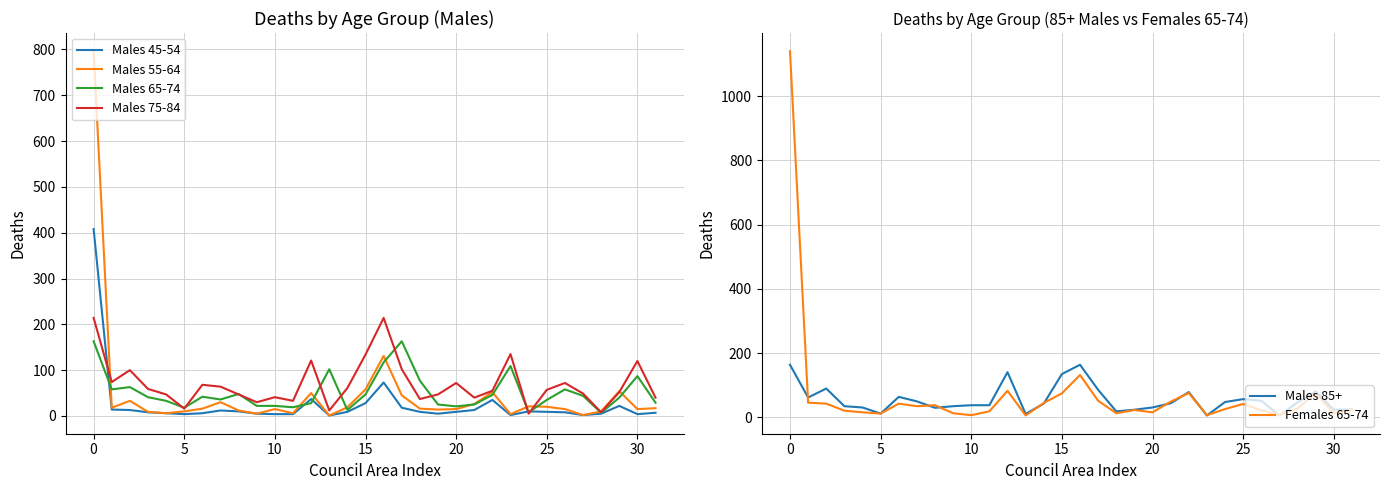

At which label is Males 85+ closest to 85?

17